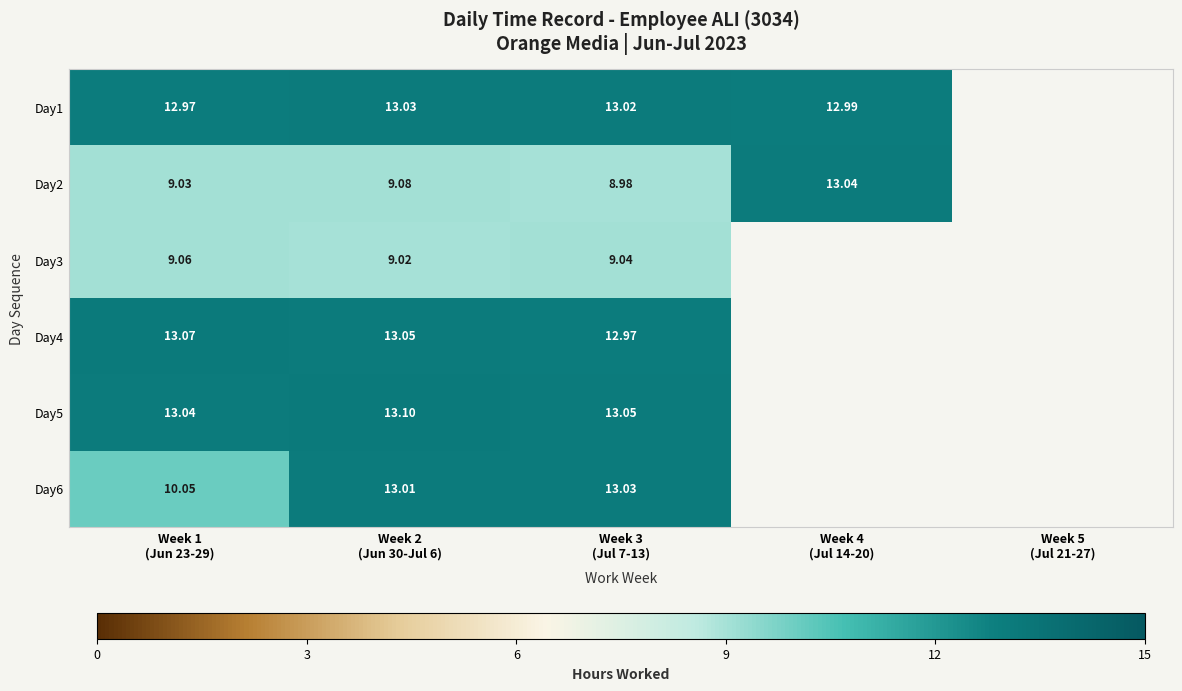

How many data points in Day3 are above 9?

3